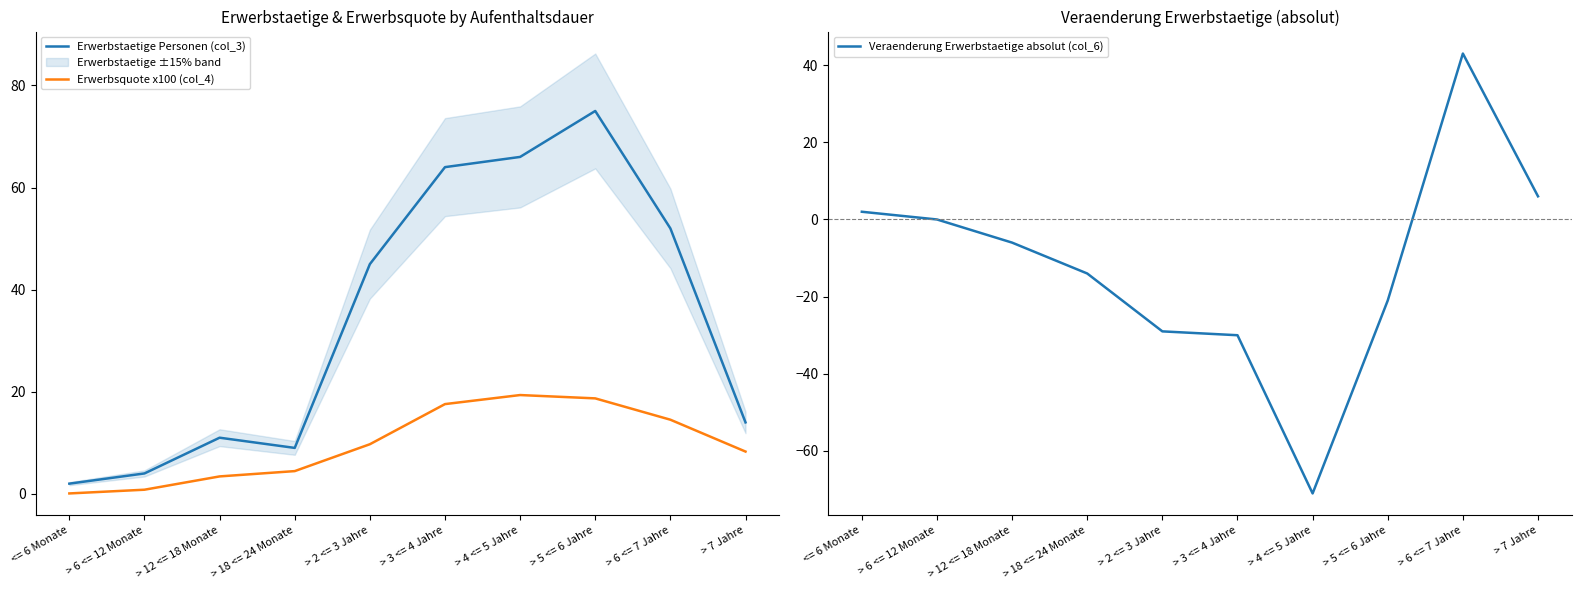

What position from the right is > 2 <= 3 Jahre?

6